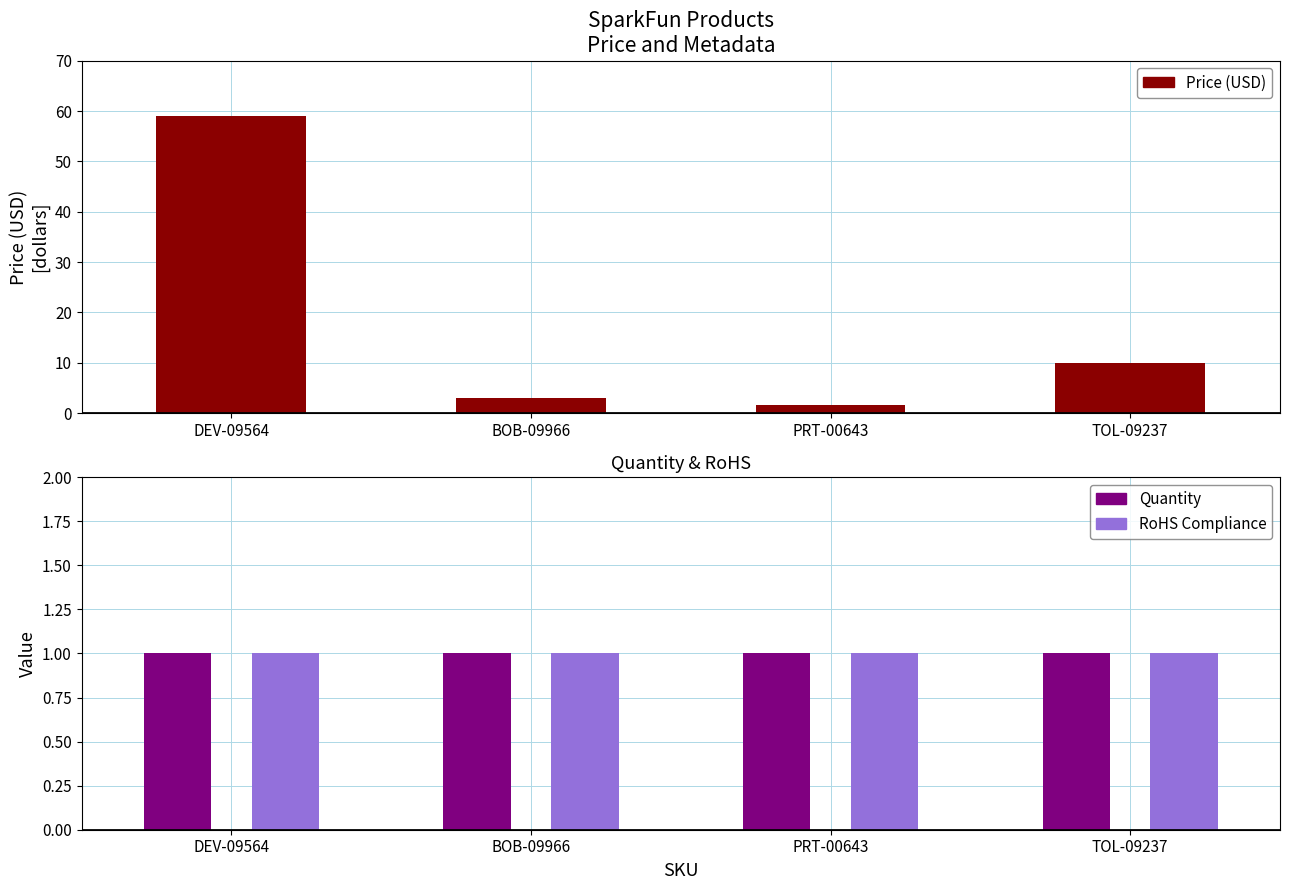

What is the label of the 3rd bar from the left?

PRT-00643